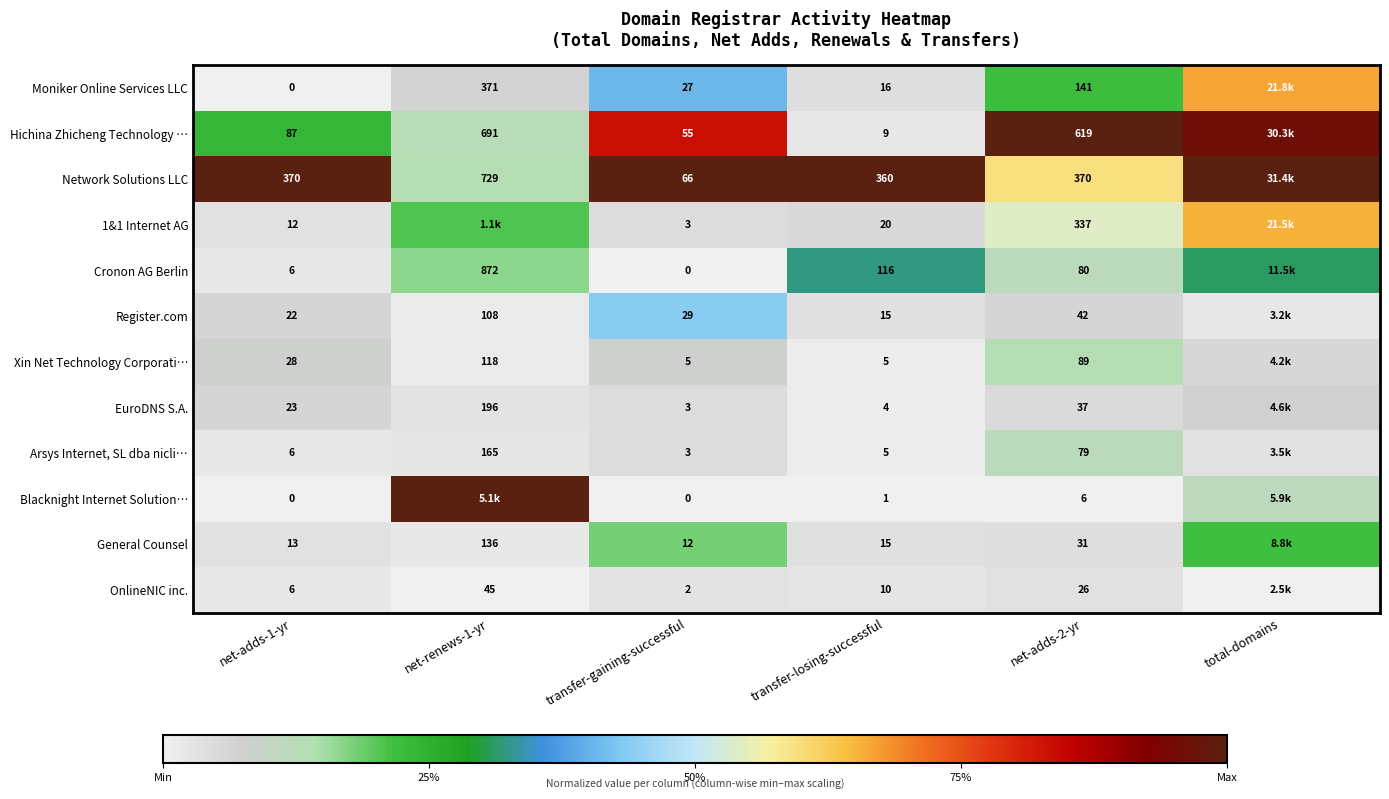

Between net-adds-1-yr and net-adds-2-yr, which series saw the biggest shift?

Hichina Zhicheng Technology …